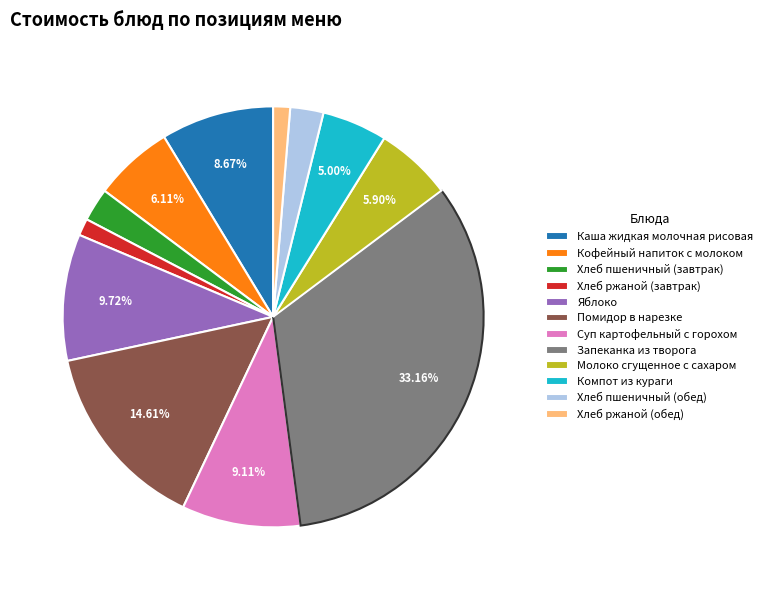

To the nearest percent, what is the average slice percentage?

8%